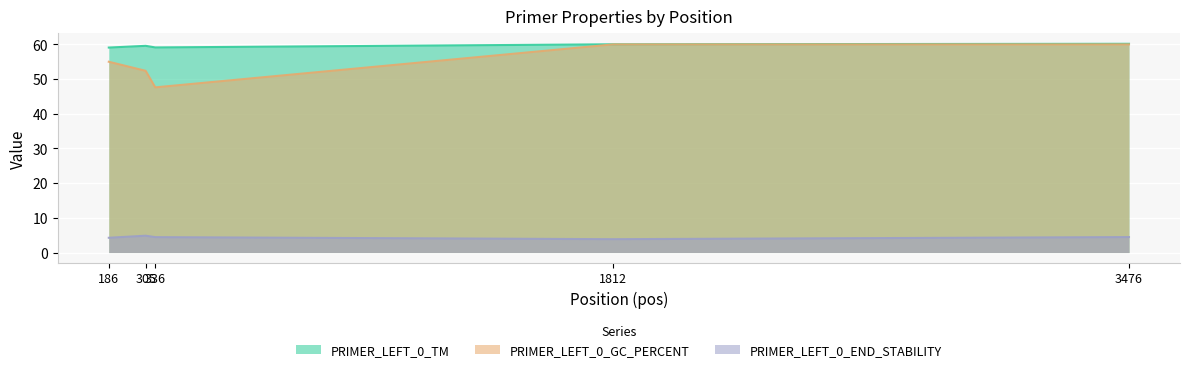

The value of PRIMER_LEFT_0_GC_PERCENT at 305 is 34.9. True or false?

False